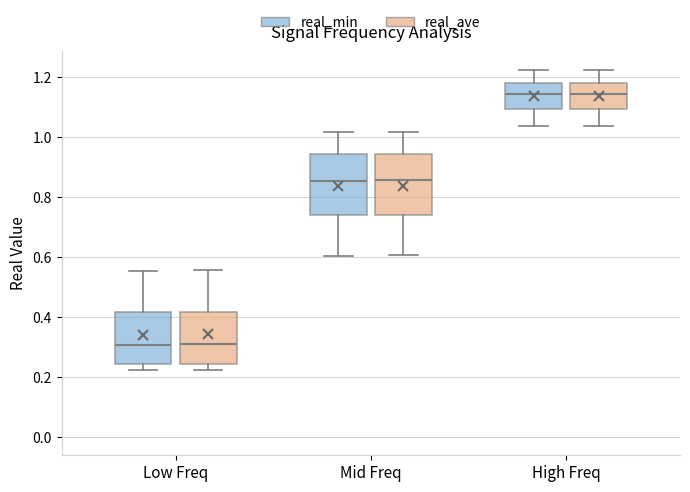

Reading left to right, read every box against the y-axis: the position of its median line, the range the box covers, and the ends of its whiskers. The values are not printed on the chart, so give them approximately, as read against the axis.

Low Freq (real_min): median 0.30, box 0.24 to 0.42, whiskers 0.22 to 0.56
Low Freq (real_ave): median 0.30, box 0.24 to 0.42, whiskers 0.22 to 0.56
Mid Freq (real_min): median 0.86, box 0.74 to 0.94, whiskers 0.60 to 1.02
Mid Freq (real_ave): median 0.86, box 0.74 to 0.94, whiskers 0.60 to 1.02
High Freq (real_min): median 1.14, box 1.10 to 1.18, whiskers 1.04 to 1.22
High Freq (real_ave): median 1.14, box 1.10 to 1.18, whiskers 1.04 to 1.22